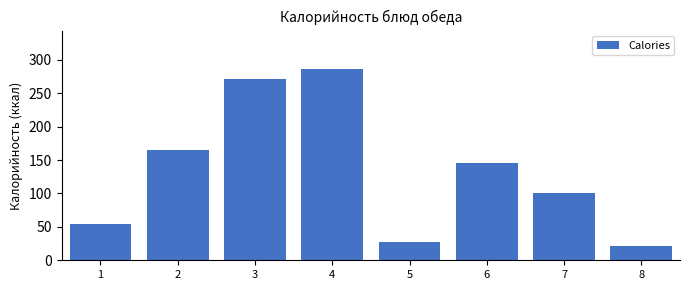

Reading left to right, transcribe all the data shown in this chart.

53.8	165.7	271.6	286.7	27.9	145.2	100.0	21.9